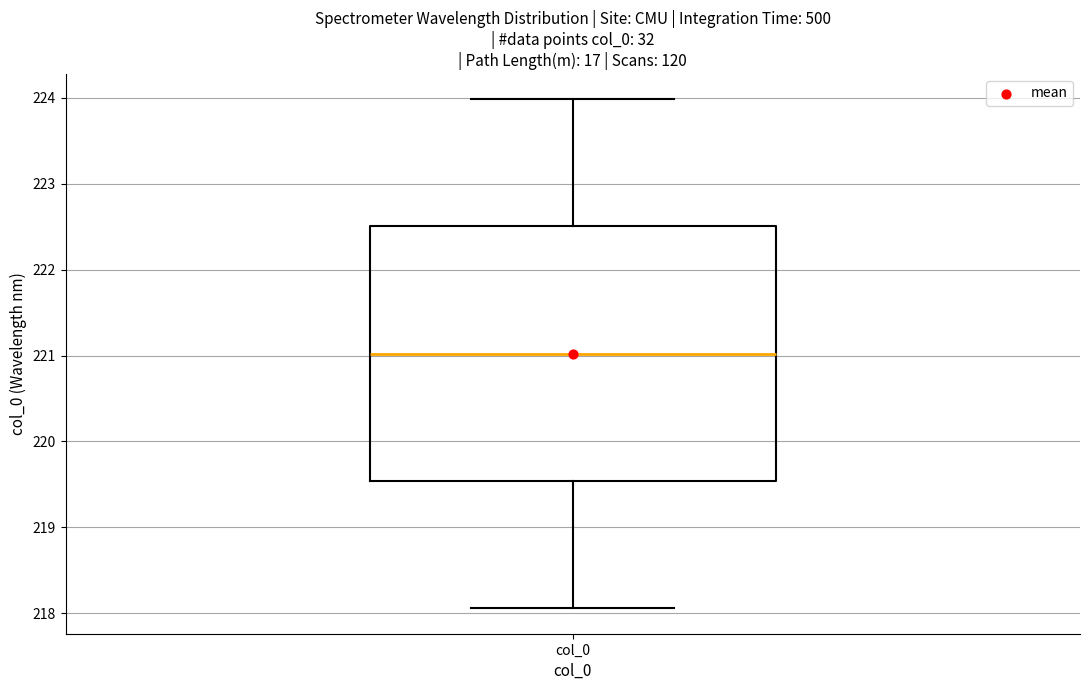

Transcribe this box plot: give where the median line is, the range the box spans, and where the two whiskers end, as read against the y-axis. The values are not printed on the chart, so give them approximately, as read against the axis.

median 221.0, box 219.5 to 222.5, whiskers 218.1 to 224.0